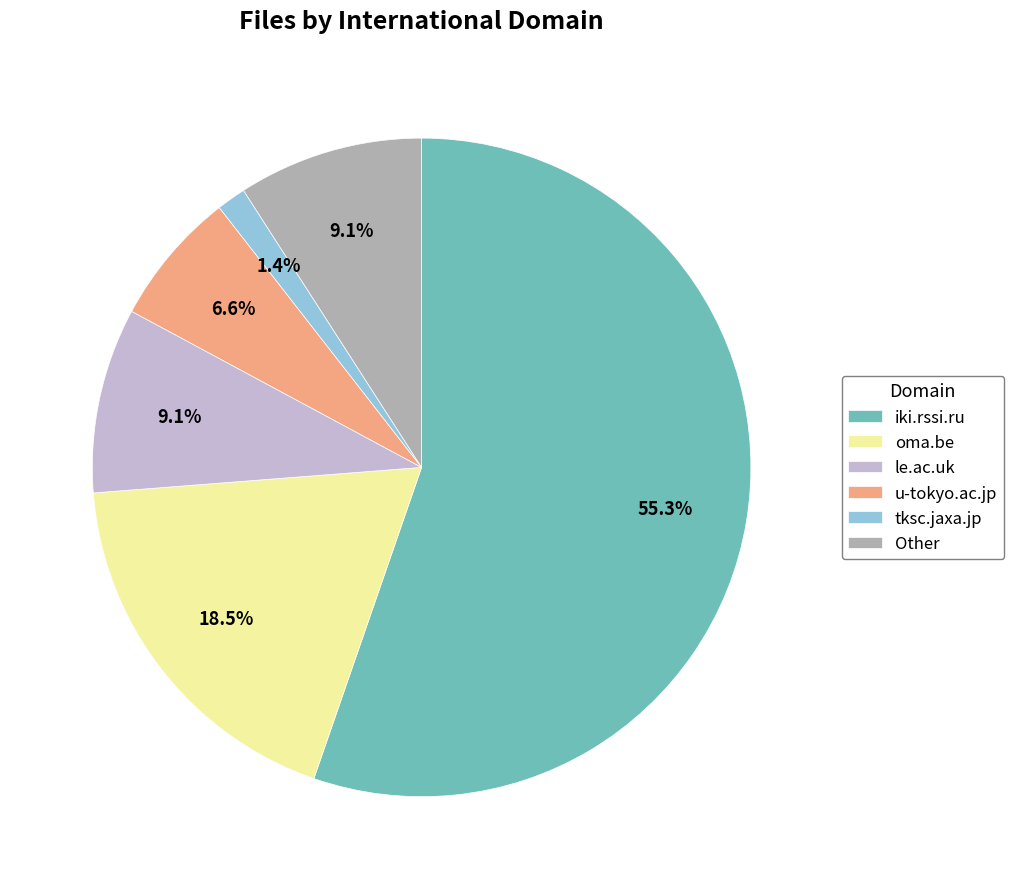

Is the sum of u-tokyo.ac.jp and le.ac.uk greater than half?

No